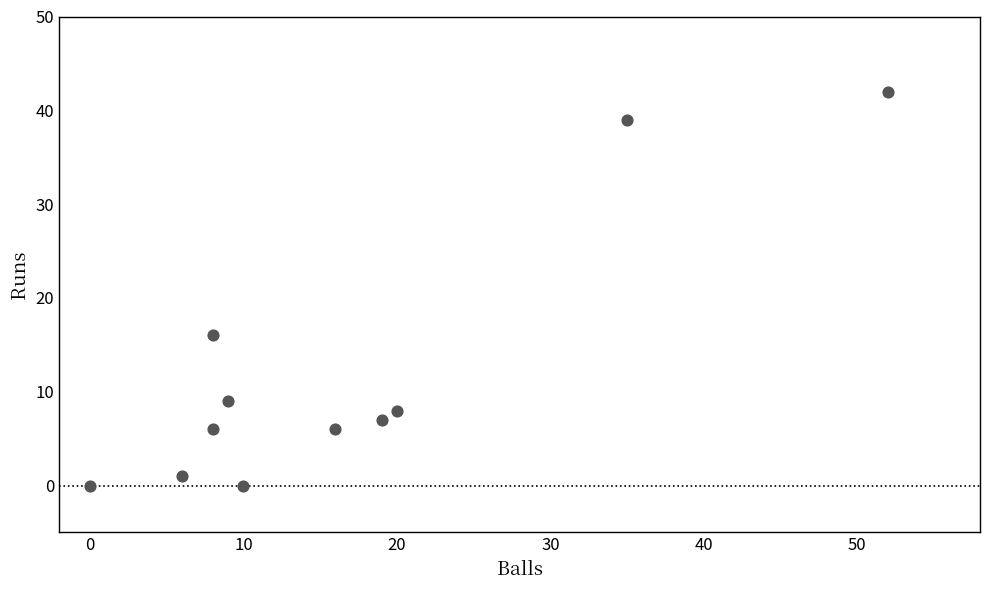

What is the average X value?

17